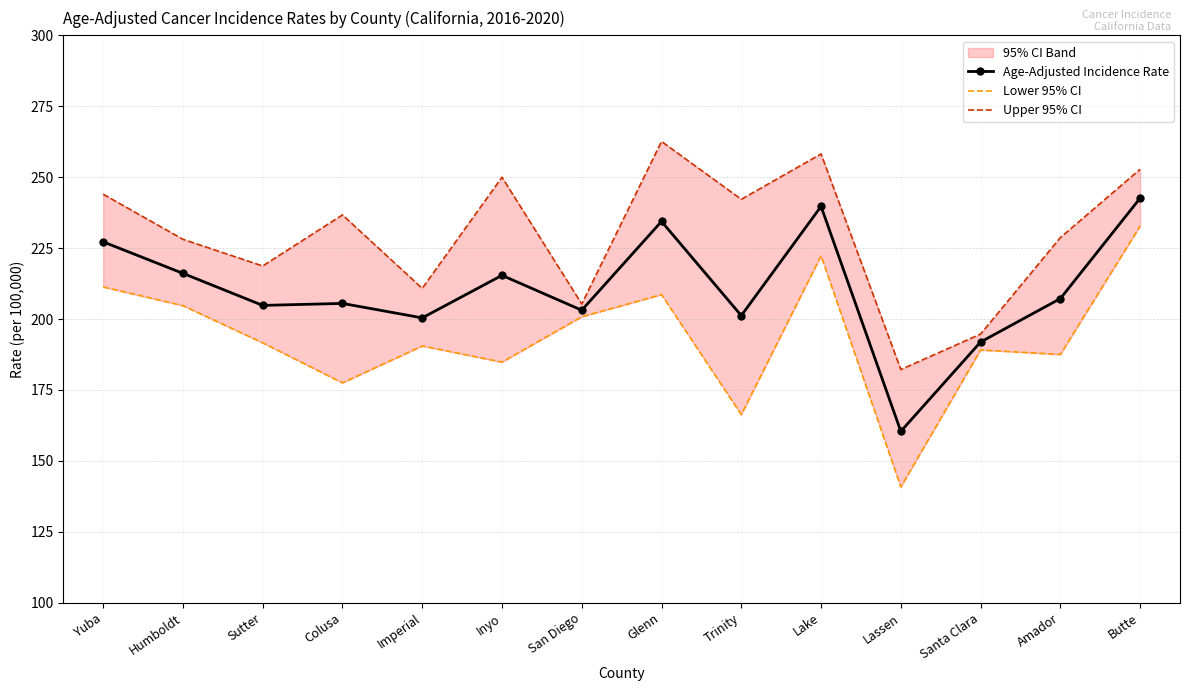

What is the total value across all series at Butte?

728.2